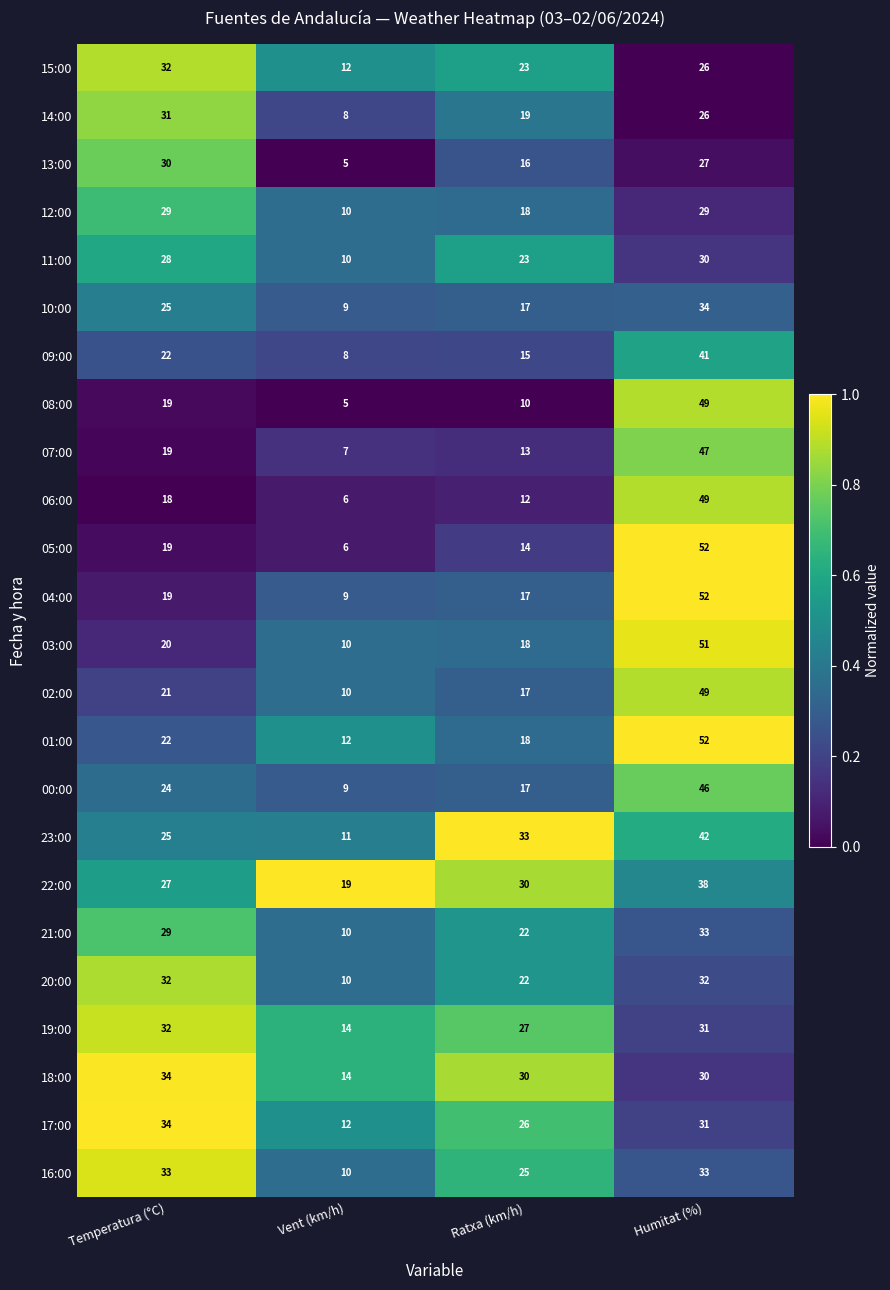

What is the average value of the 15:00 series?

23